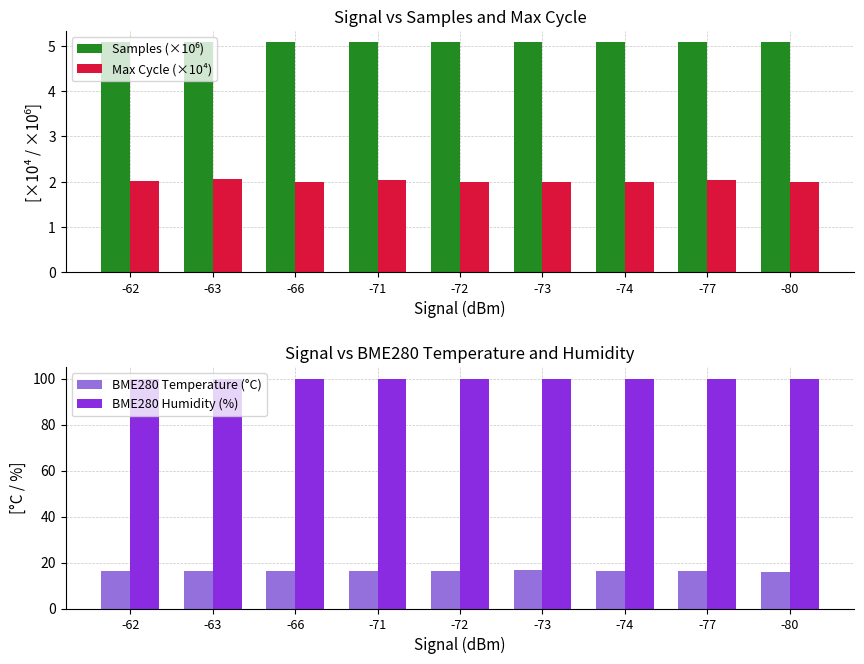

Is it true that Samples (×10⁶) equals 5.1 at -71?

True